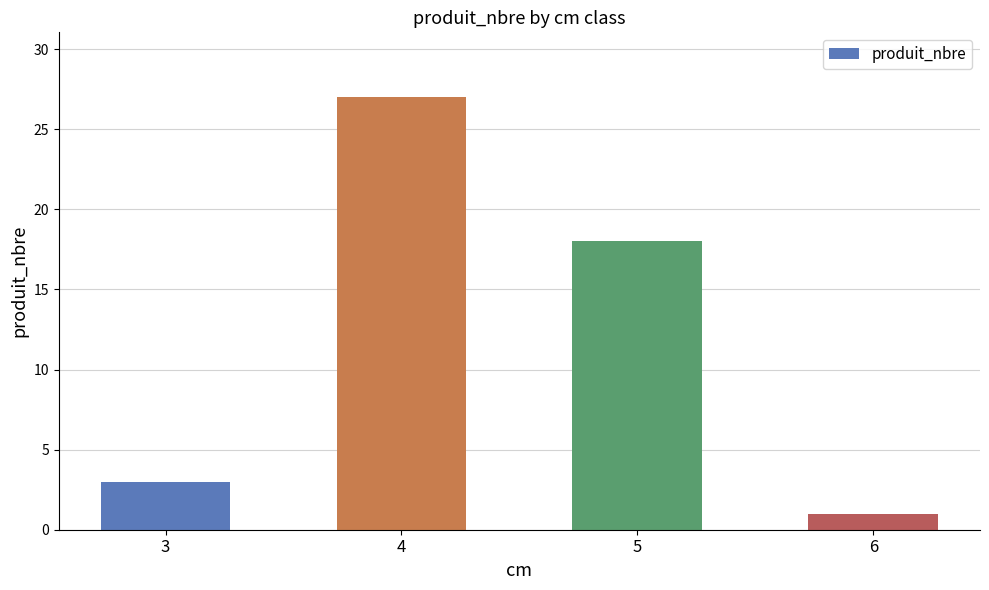

True or false: the data shows 43 at 4.

False